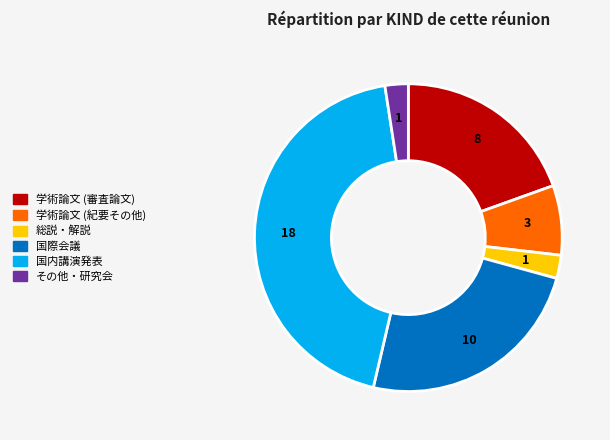

How many slices are in this pie chart?

6